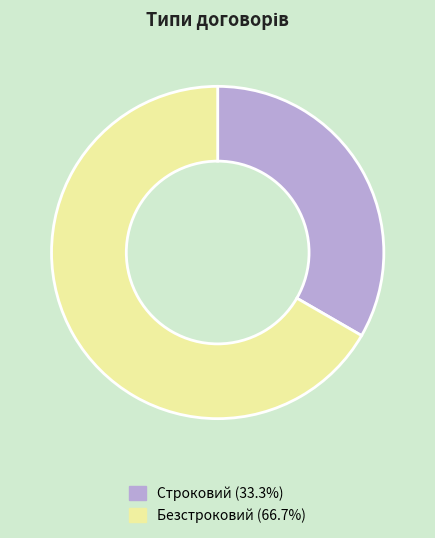

Rank the categories by value from lowest to highest.

Строковий, Безстроковий